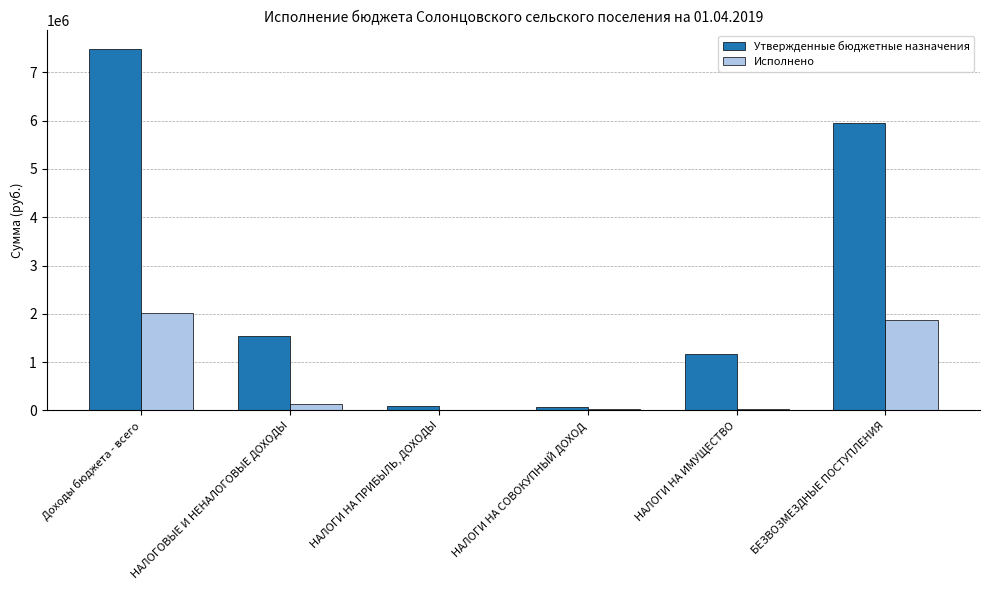

Which category has the highest value in the Утвержденные бюджетные назначения series?

Доходы бюджета - всего